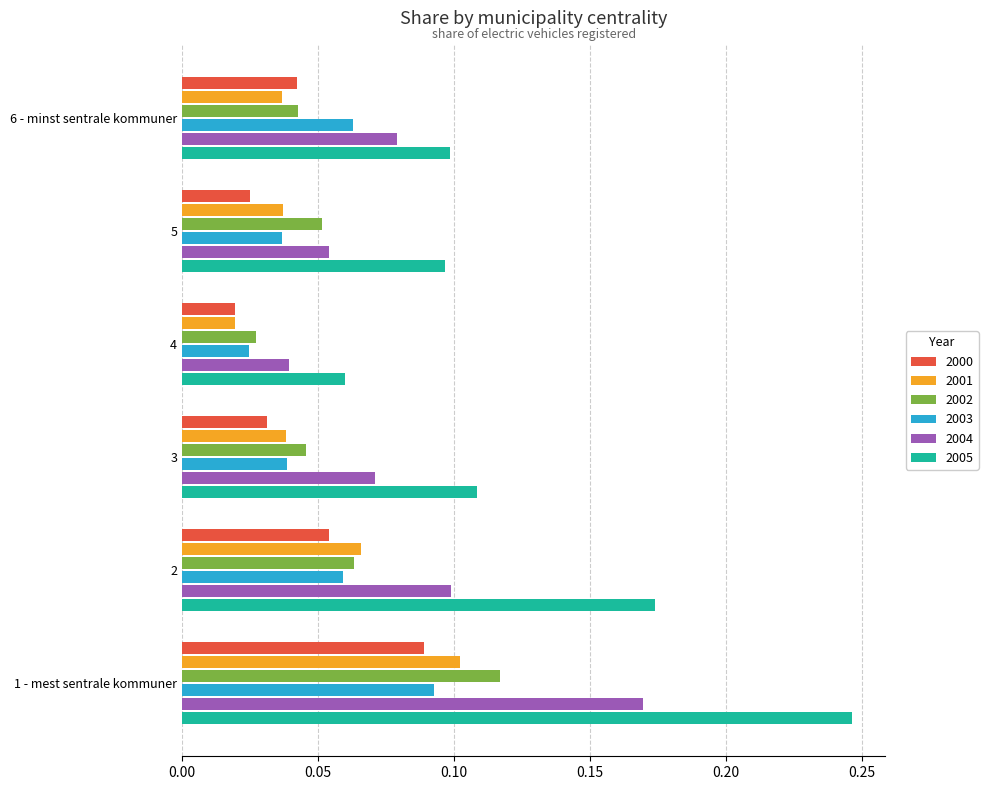

Which series has the largest range (max minus min)?

2005